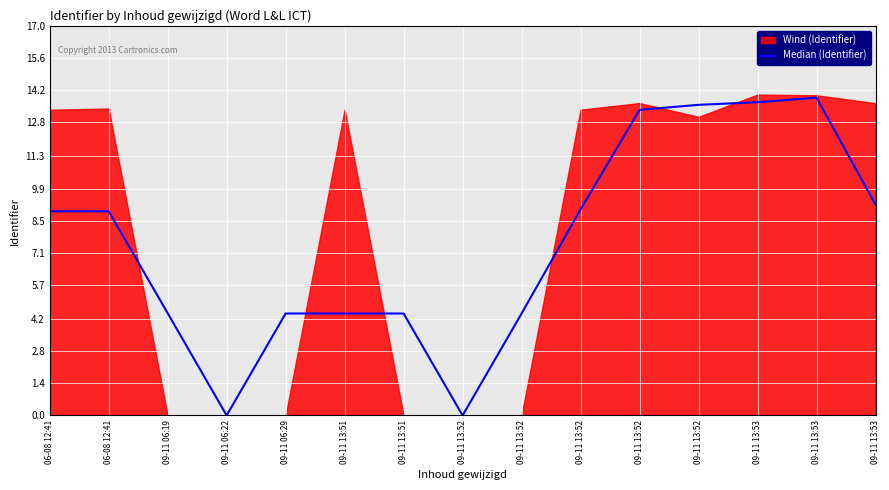

Reading left to right, list all the values displayed in this chart.

06-08 12:41=8.9	06-08 12:41=8.9	09-11 06:19=4.5	09-11 06:22=0.0	09-11 06:29=4.4	09-11 13:51=4.4	09-11 13:51=4.4	09-11 13:52=0.0	09-11 13:52=4.4	09-11 13:52=9.0	09-11 13:52=13.3	09-11 13:52=13.6	09-11 13:53=13.7	09-11 13:53=13.9	09-11 13:53=9.2